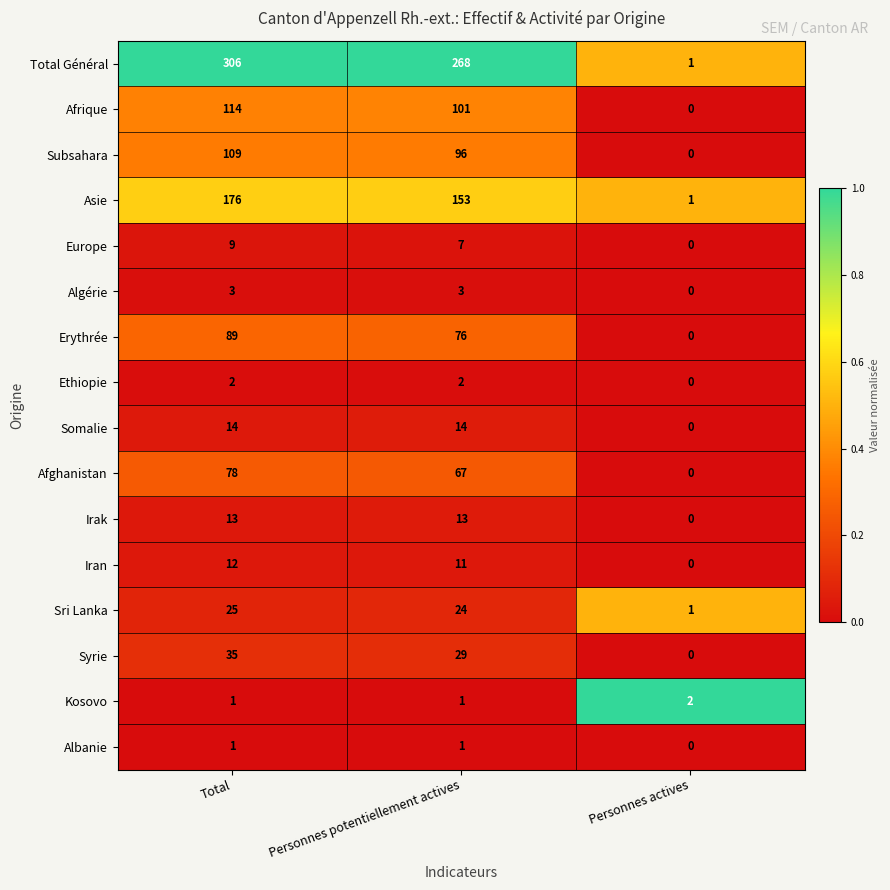

The Ethiopie series shows 0 at Personnes actives. True or false?

True